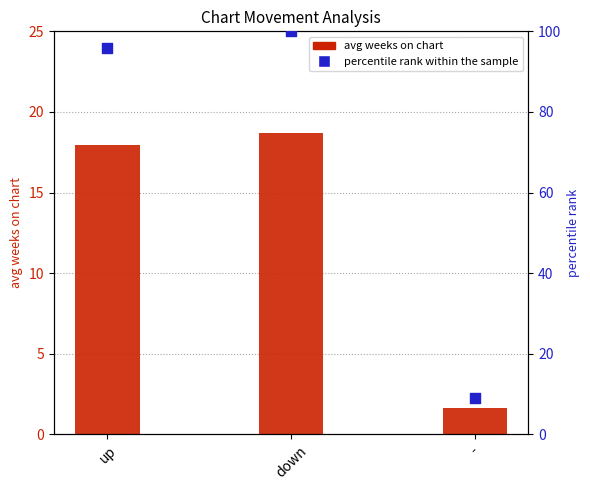

What are all the series names shown in the legend?

avg weeks on chart, percentile rank within the sample